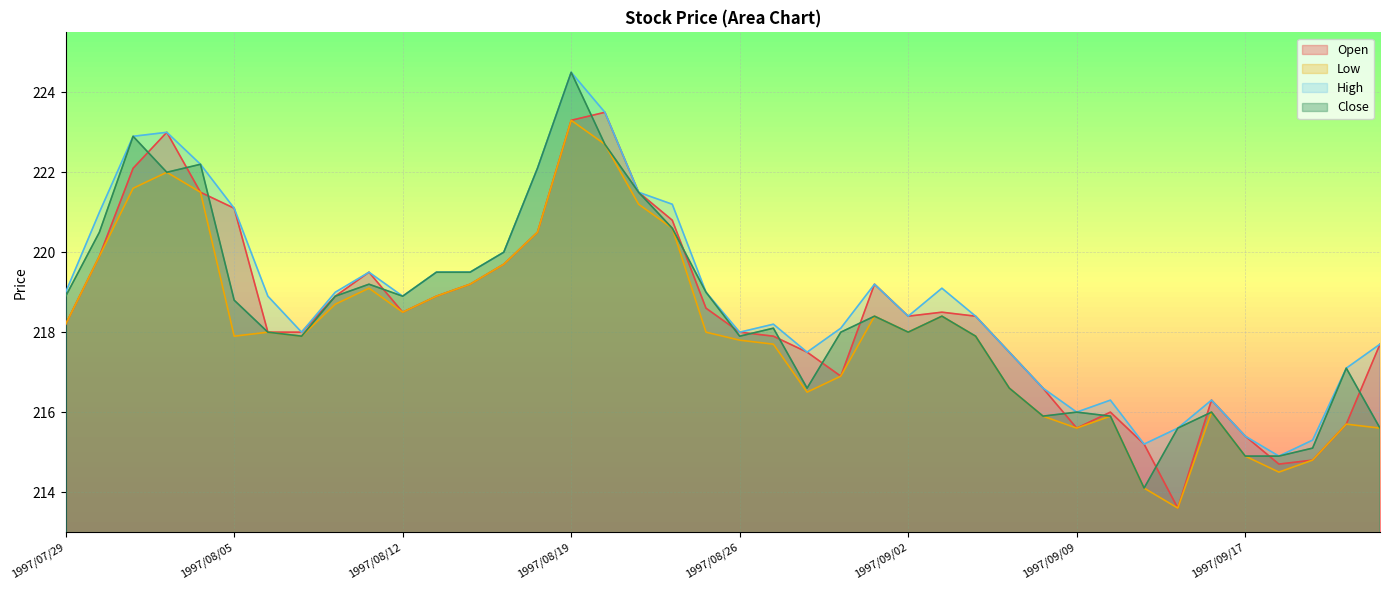

What are all the series names shown in the legend?

Open, Low, High, Close